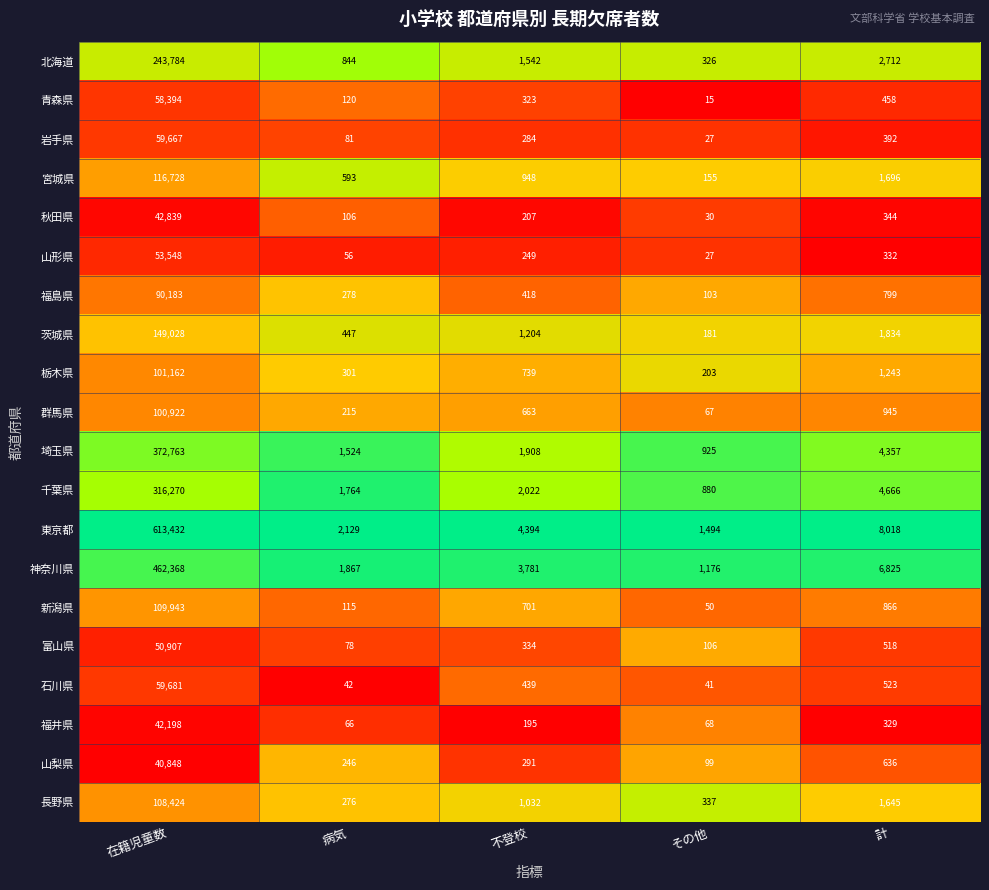

The 千葉県 series shows 3226 at 不登校. True or false?

False